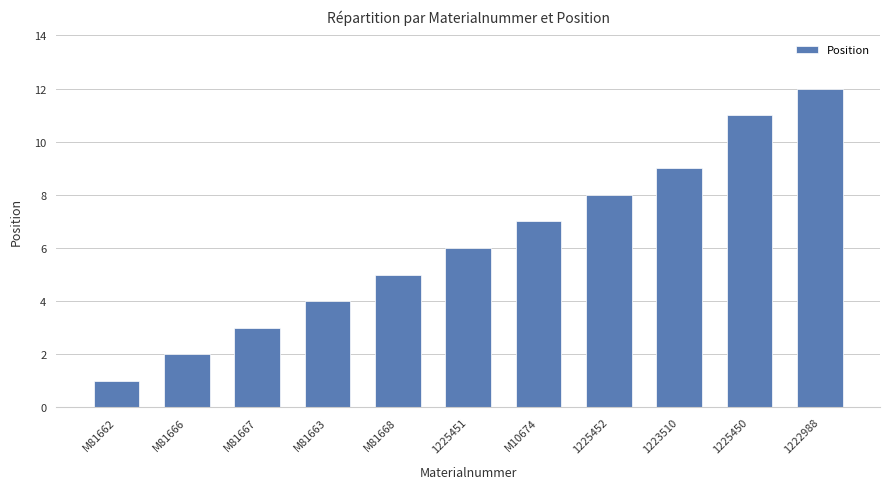

What is the approximate value at M81668?

5